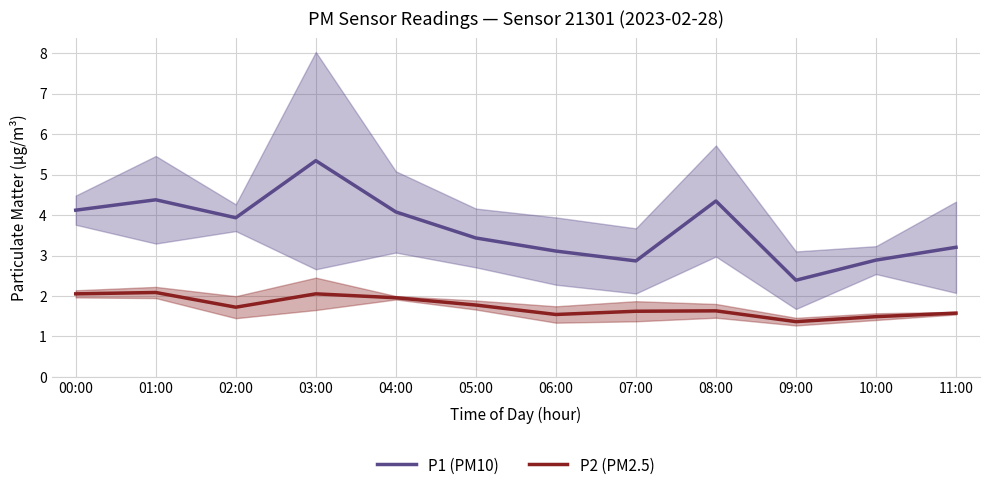

Is the value of P2 (PM2.5) at 06:00 greater than the value of P1 (PM10) at 01:00?

No